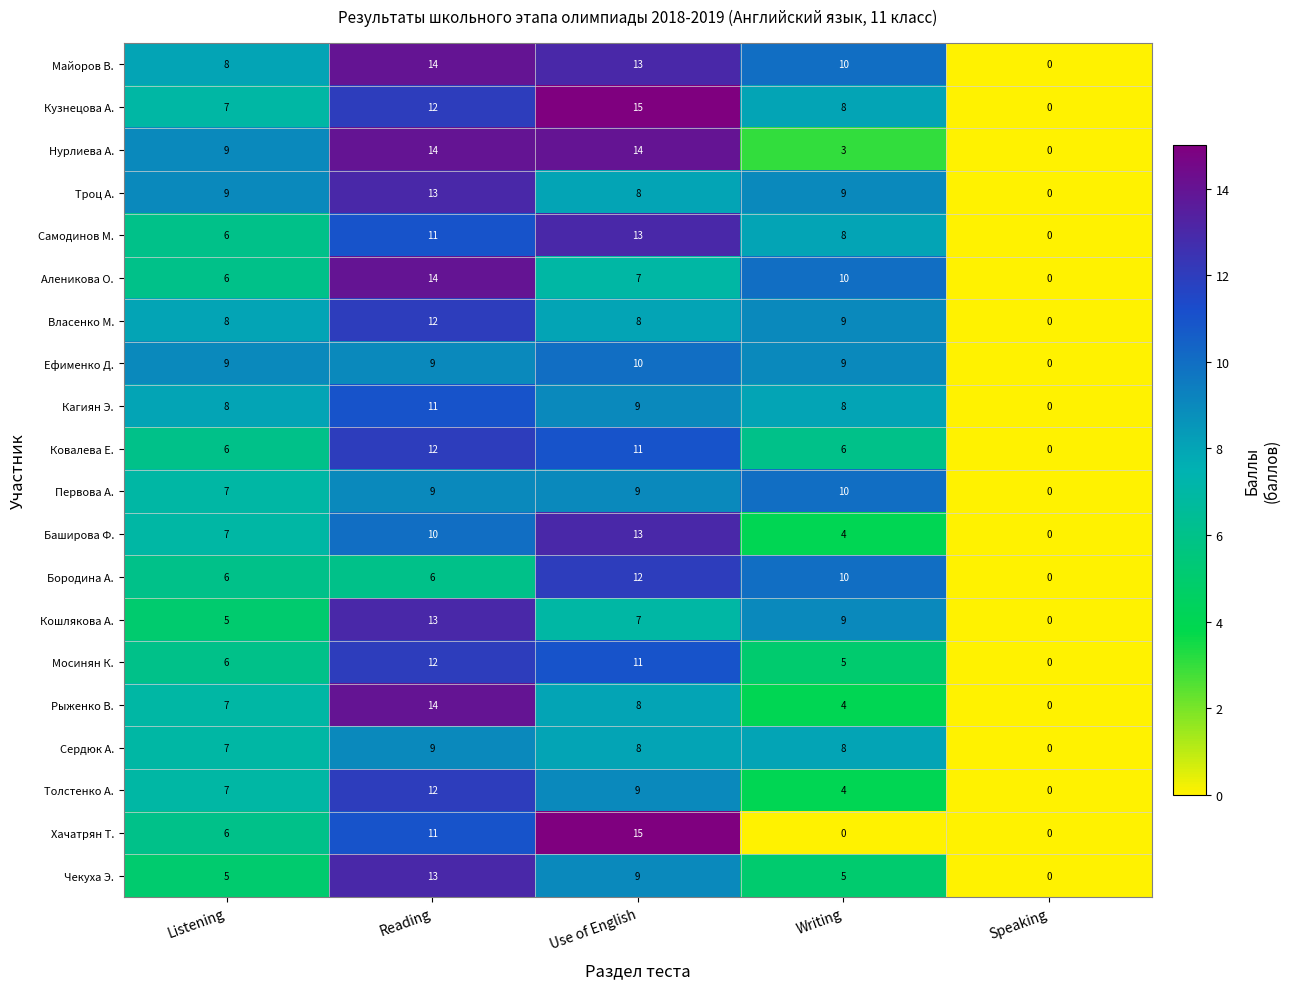

What is the difference between the highest and lowest values at Listening?

4